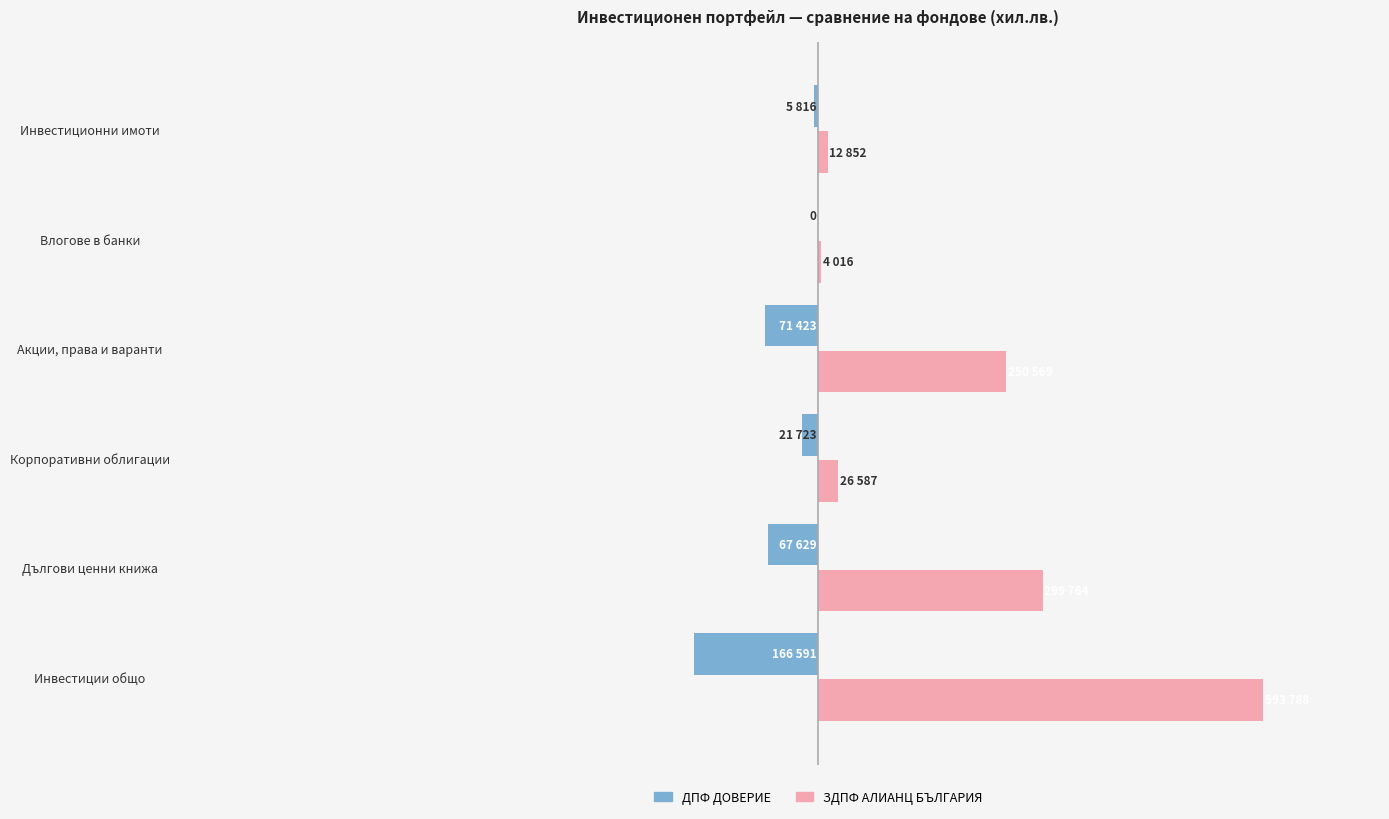

What are all the series names shown in the legend?

ДПФ ДОВЕРИЕ, ЗДПФ АЛИАНЦ БЪЛГАРИЯ